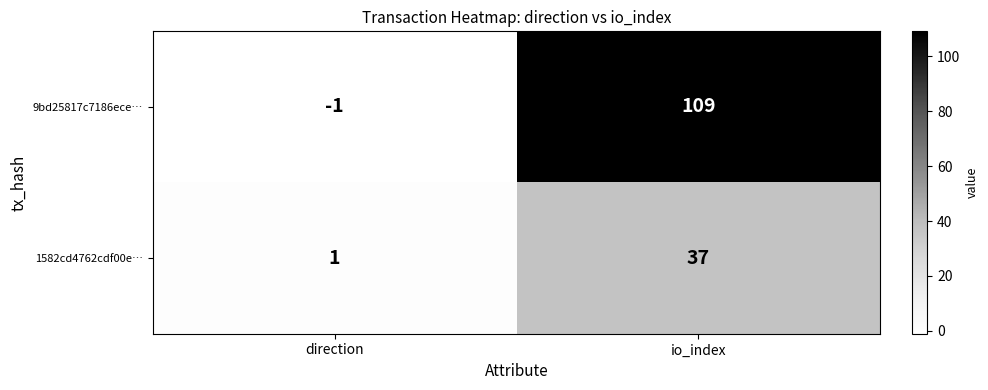

Which series has the largest total across all categories?

9bd25817c7186ece…